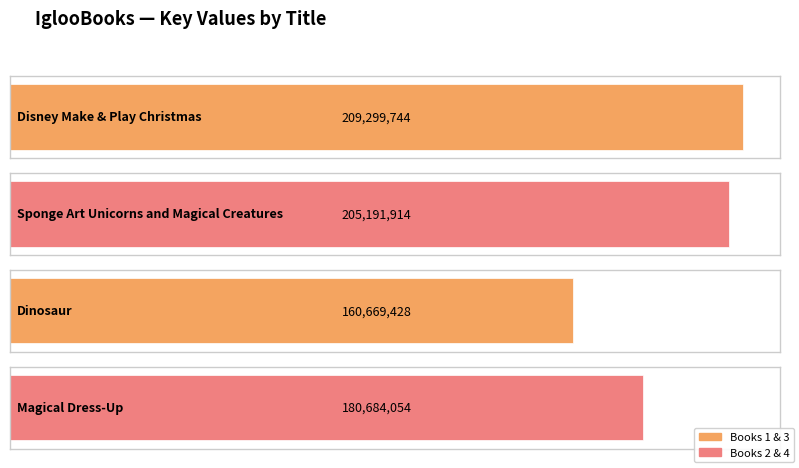

What is the change in value from Disney Make & Play Christmas to Magical Dress-Up?

-28615690